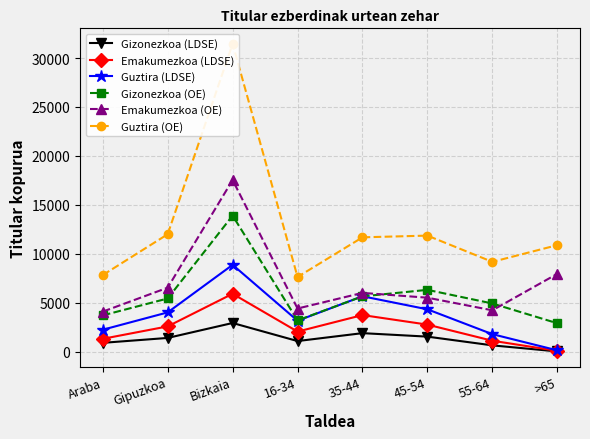

In Gizonezkoa (LDSE), how many points are higher than both neighbors (excluding endpoints)?

2